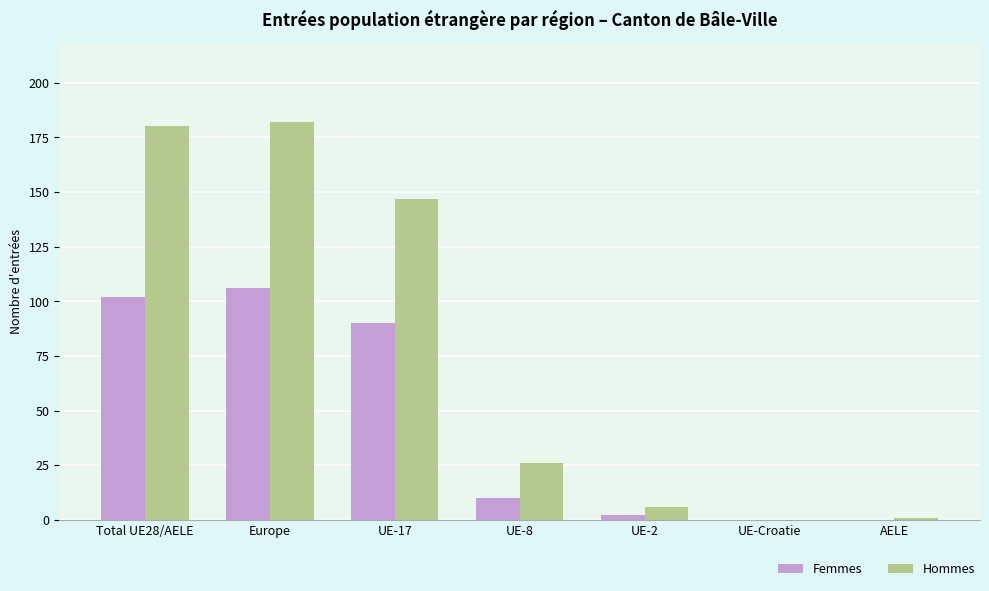

The value of Femmes at Europe is 33. True or false?

False